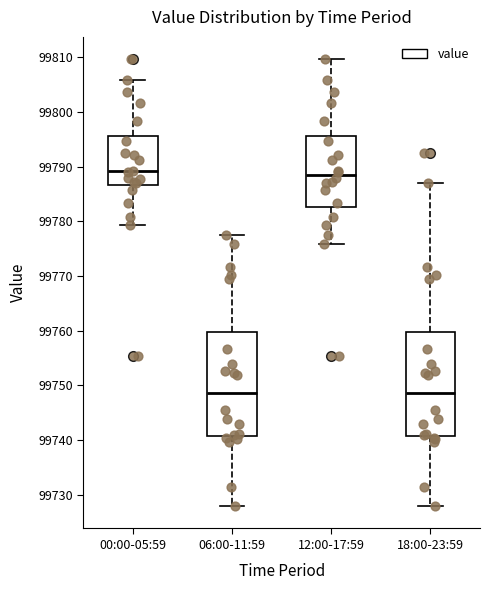

Reading left to right, read every box against the y-axis: the position of its median line, the range the box covers, and the ends of its whiskers. The values are not printed on the chart, so give them approximately, as read against the axis.

00:00-05:59: median 99789, box 99787 to 99796, whiskers 99779 to 99806
06:00-11:59: median 99749, box 99741 to 99760, whiskers 99728 to 99778
12:00-17:59: median 99788, box 99783 to 99796, whiskers 99776 to 99810
18:00-23:59: median 99749, box 99741 to 99760, whiskers 99728 to 99787